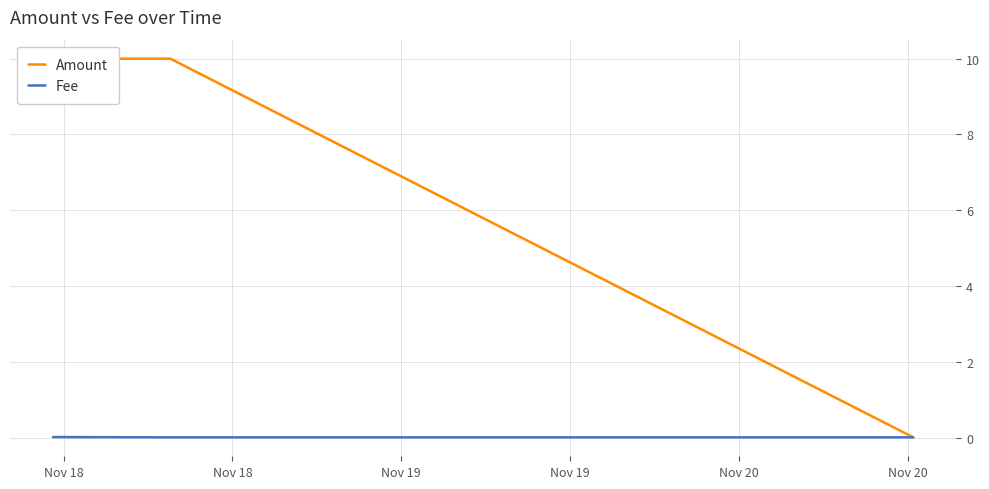

Which series has the largest total across all categories?

Amount